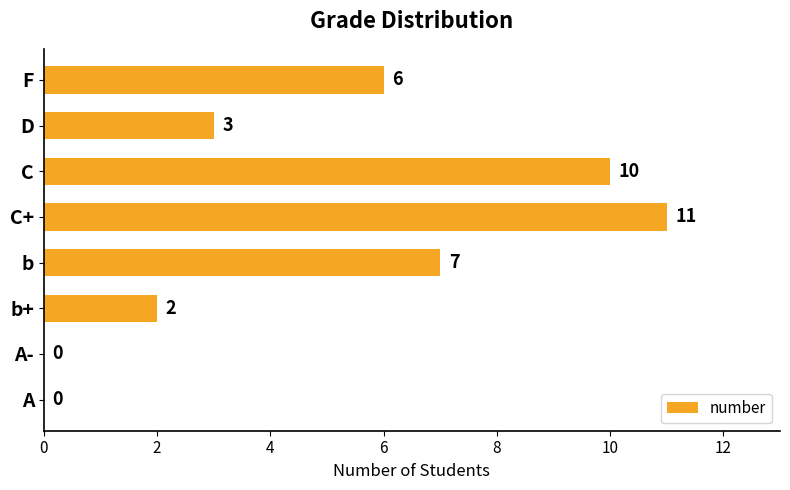

What is the ratio of the value at C+ to the value at D?

3.7